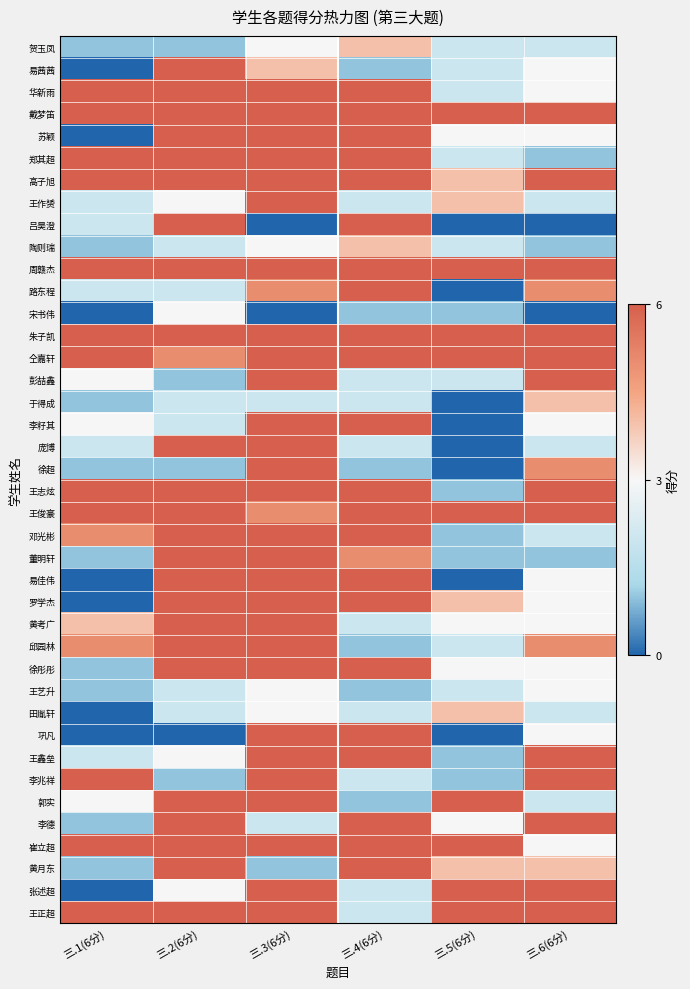

What is the spread (max minus min) of values at 三.2(6分)?

1.0